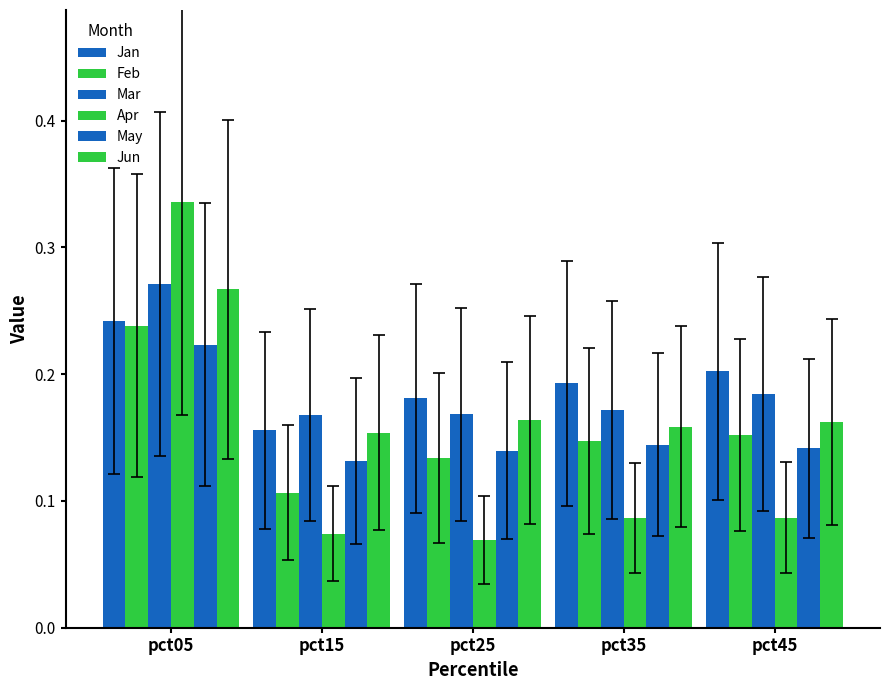

List the series in order of their peak value, lowest first.

May, Feb, Jan, Jun, Mar, Apr